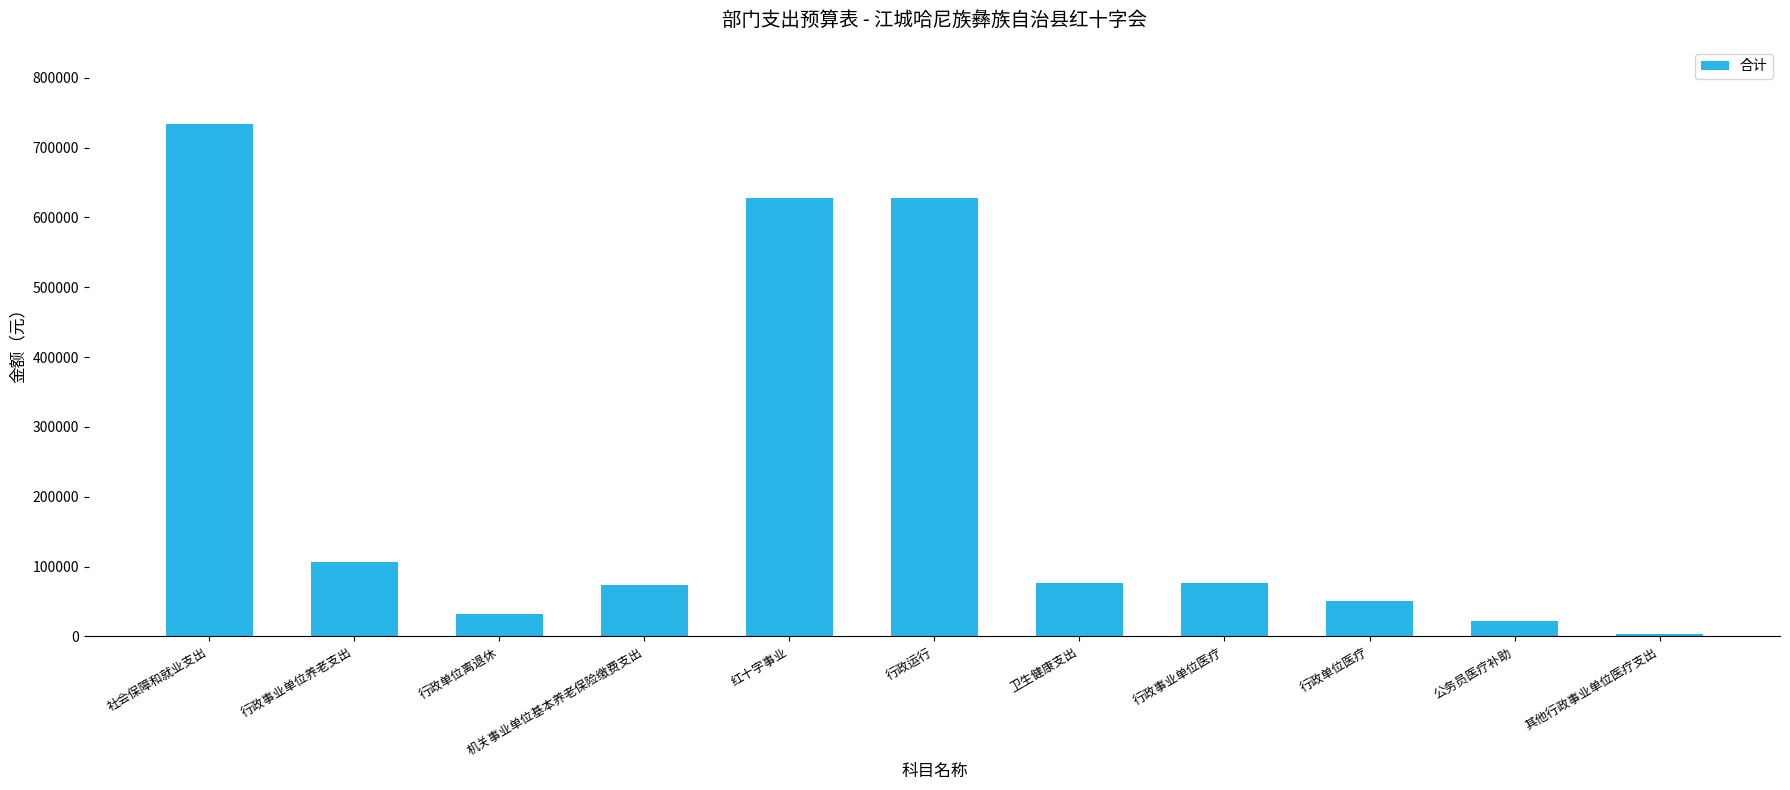

What is the greatest value displayed?

734203.6